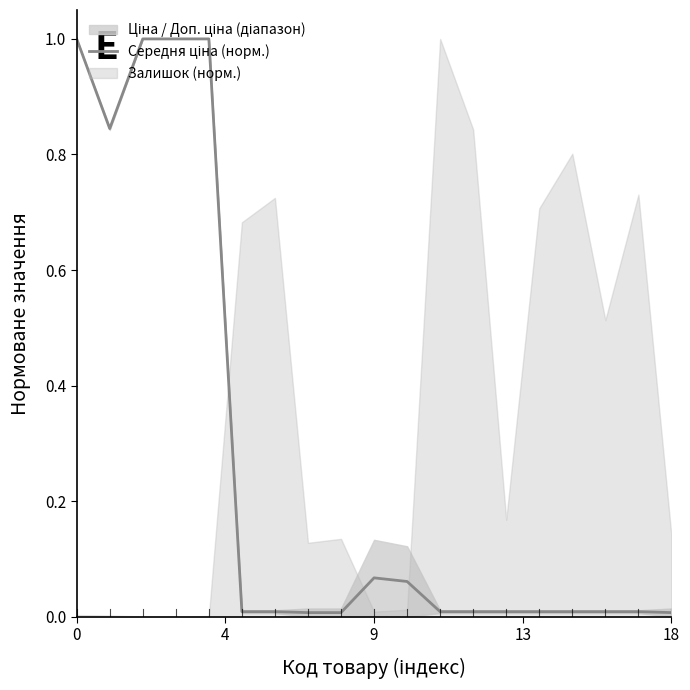

Which has a higher value, 14 or 8?

14